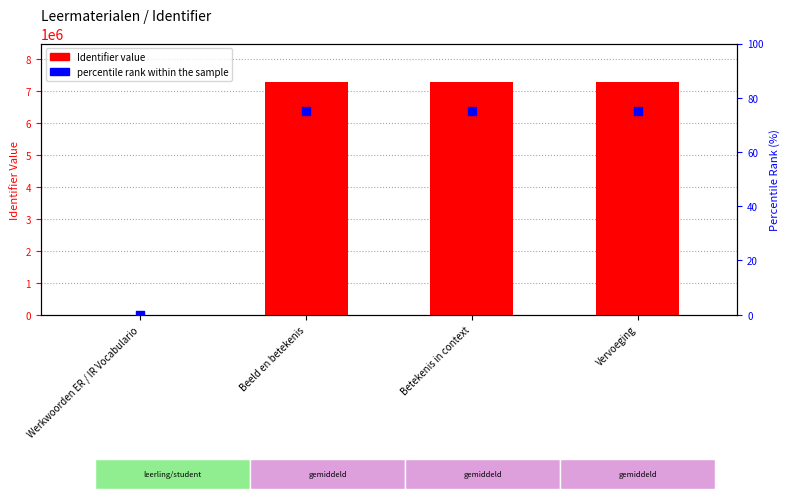

Which series has the largest Y range (max minus min)?

Identifier